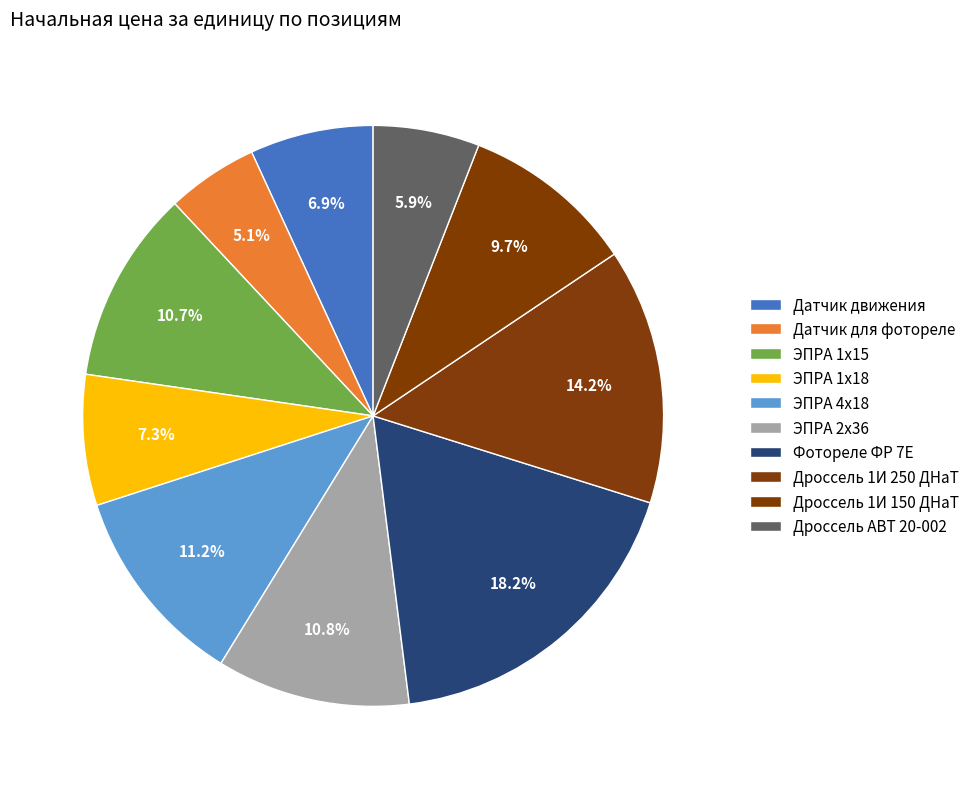

How many segments does this pie chart have?

10